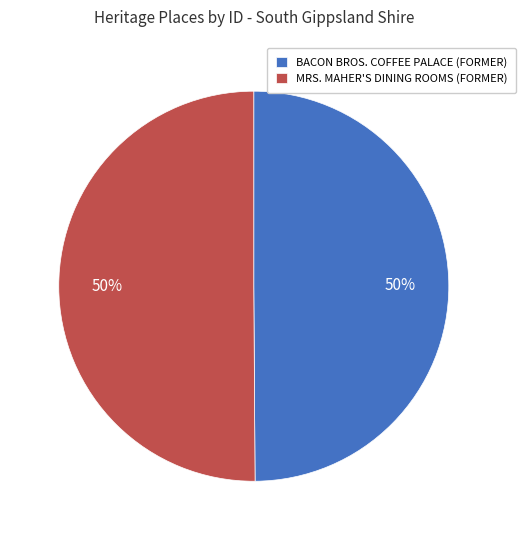

Approximately how many times larger is the value at BACON BROS. COFFEE PALACE (FORMER) compared to MRS. MAHER'S DINING ROOMS (FORMER)?

1.0